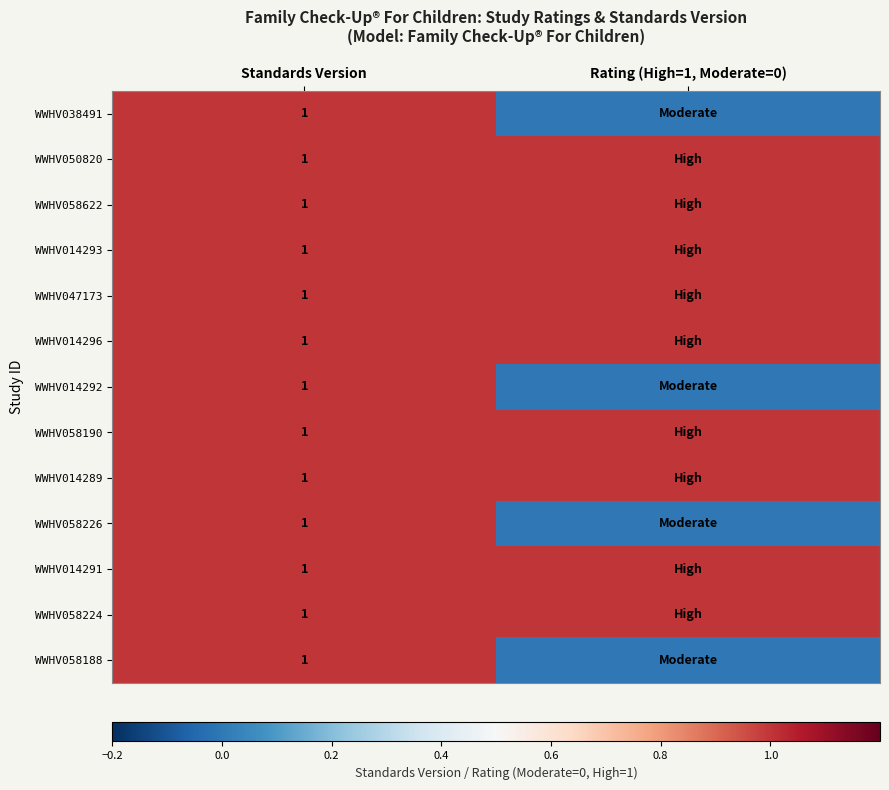

What is the total value across all series at Standards Version?

13